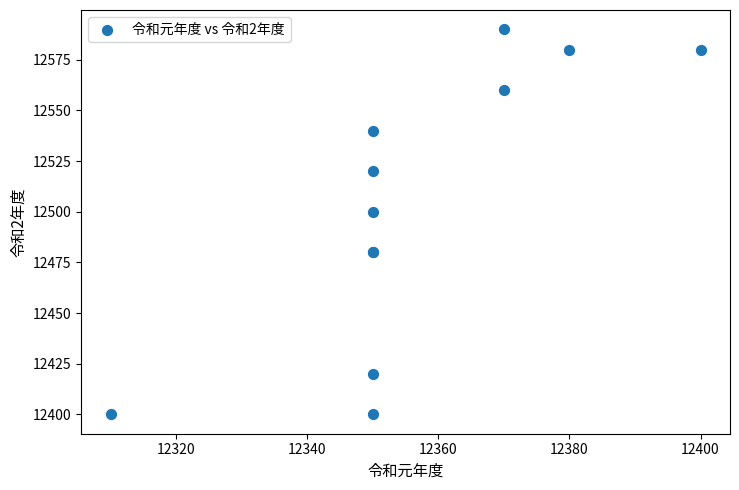

What Y value in the scatter plot is closest to 12495?

12500